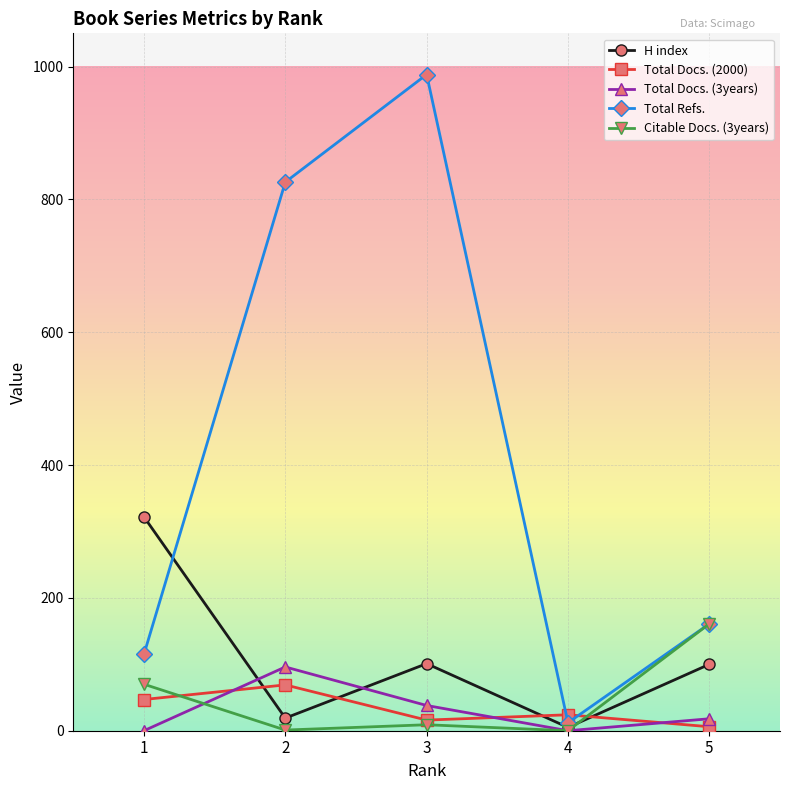

Count the number of data series in this chart.

5